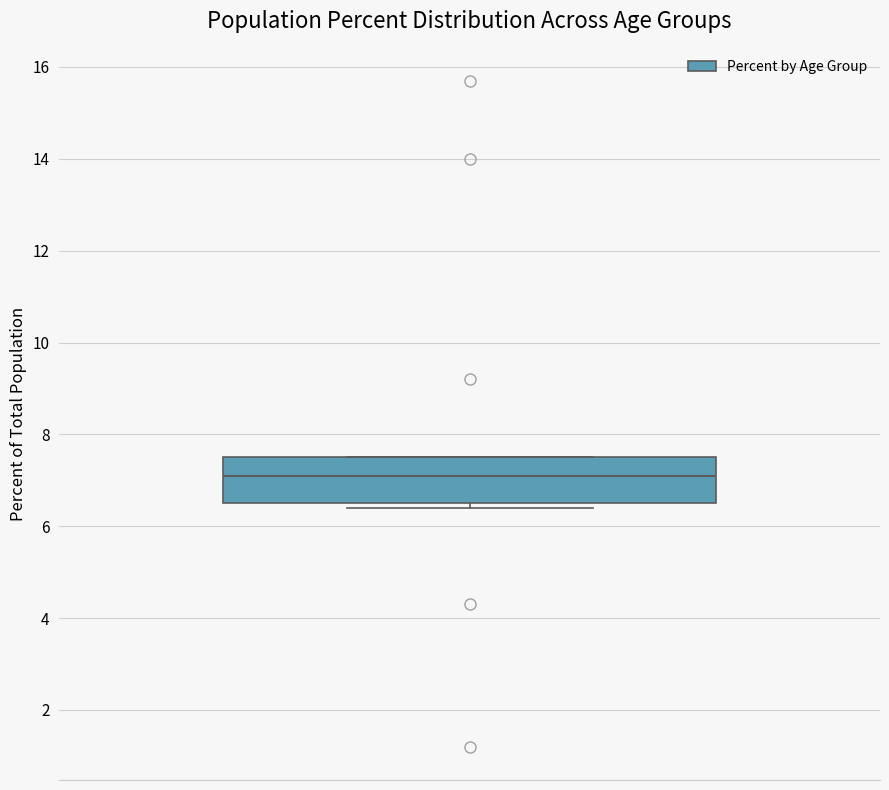

Where is the lower edge of the box on the y-axis? The values are not printed on the chart, so give them approximately, as read against the axis.

6.6